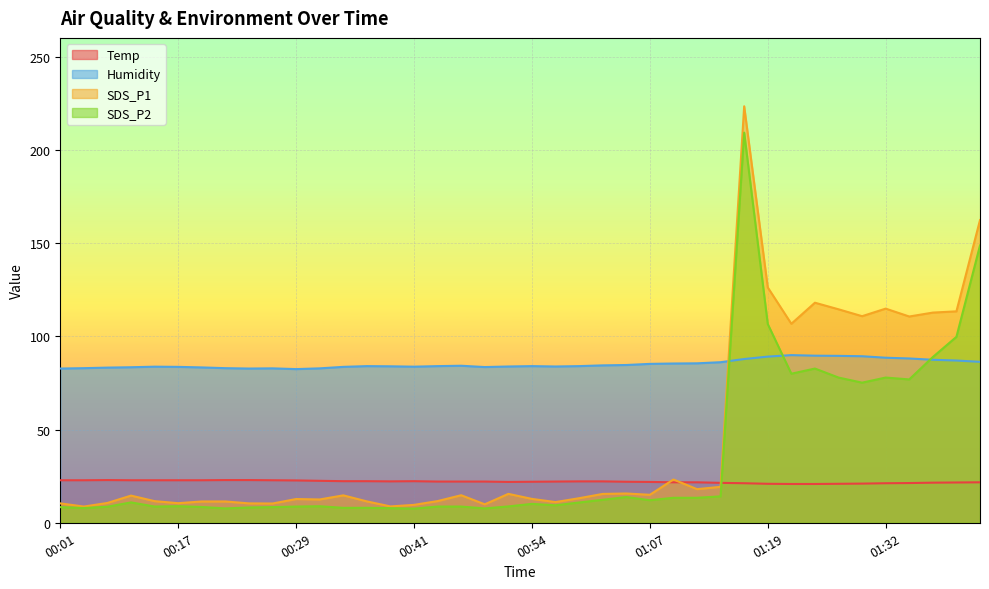

At which category does Temp reach its first local peak?

00:09